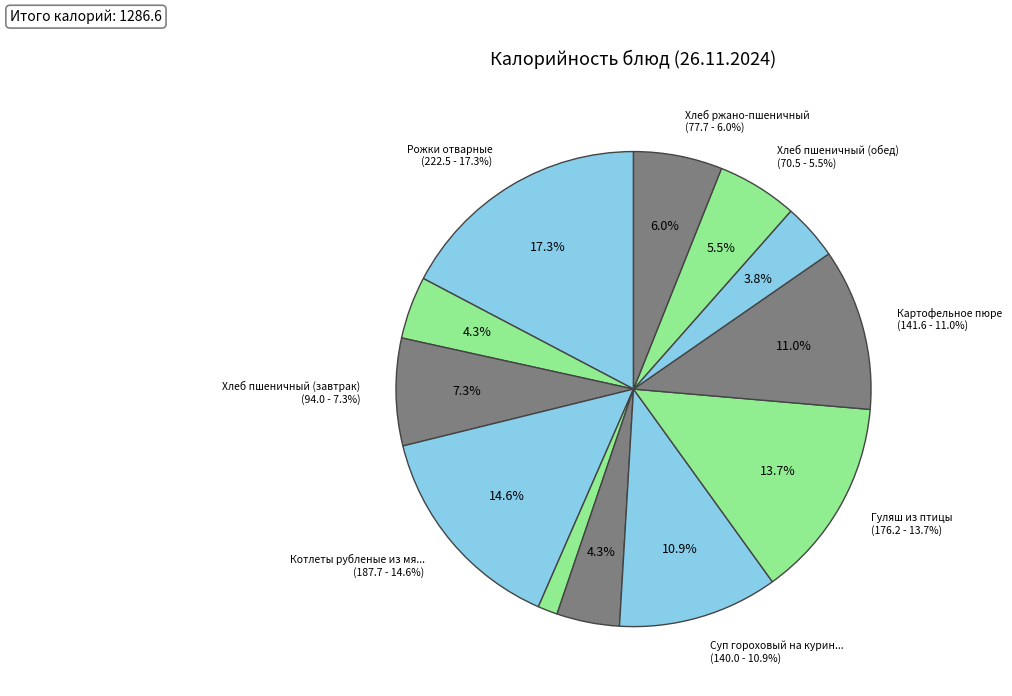

Is there a majority slice in this chart?

No